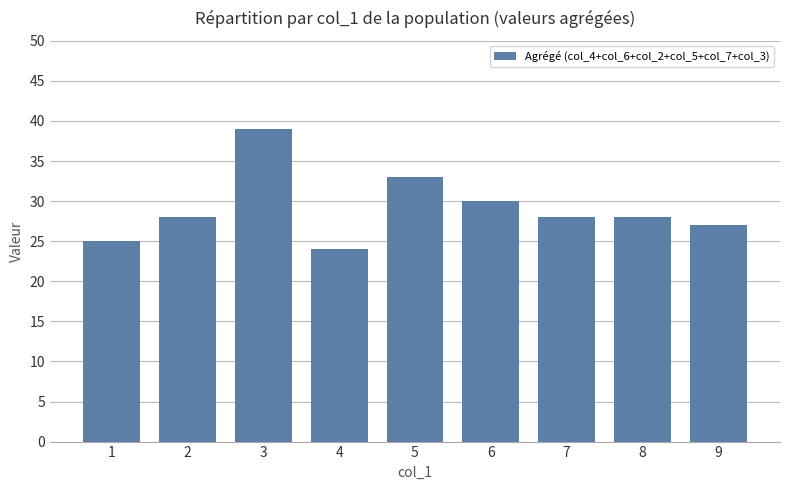

Reading right to left, transcribe all the data shown in this chart.

9=27	8=28	7=28	6=30	5=33	4=24	3=39	2=28	1=25